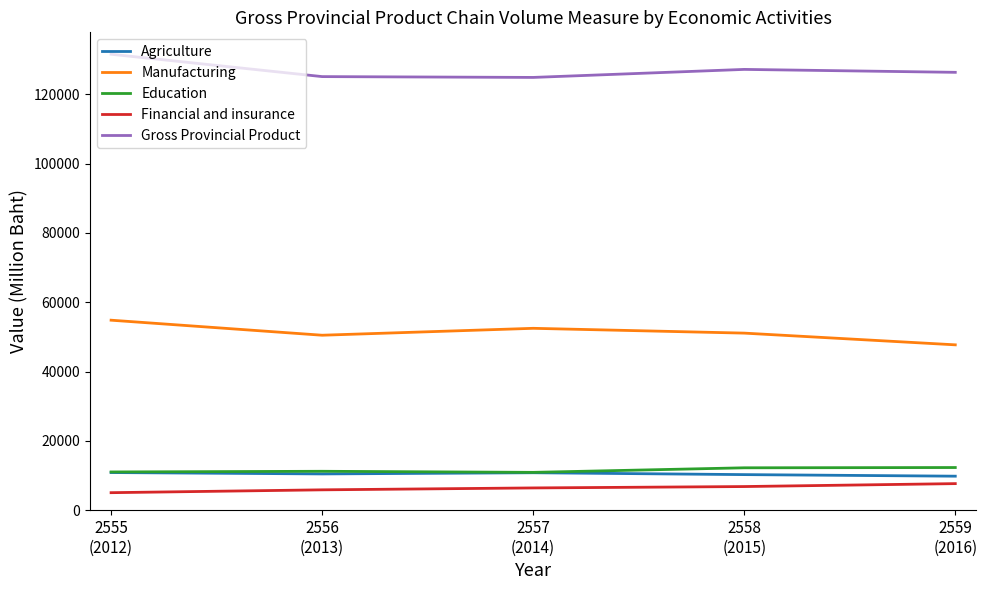

True or false: Financial and insurance and Agriculture intersect in this chart.

False